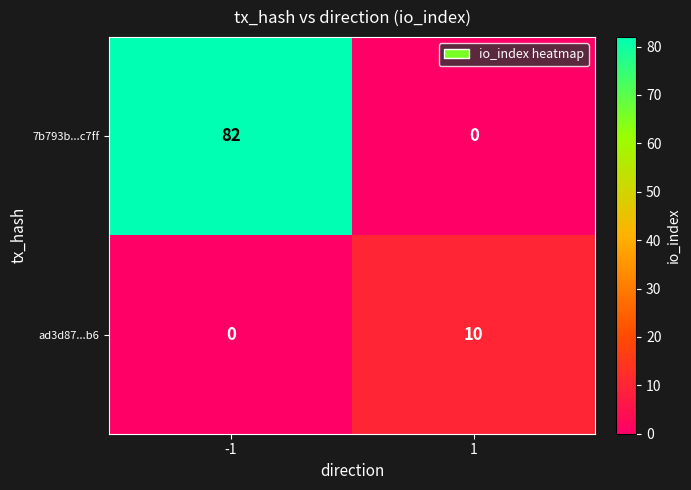

At which category is the sum across all series the highest?

-1